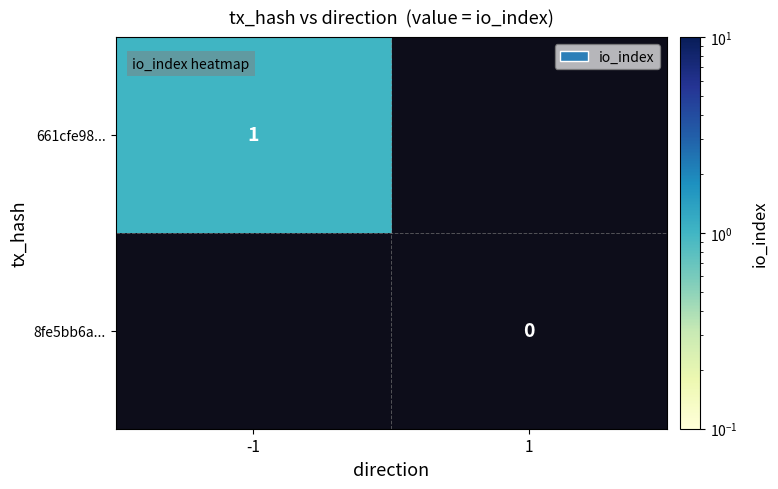

The value of 661cfe98... at -1 is 0. True or false?

False